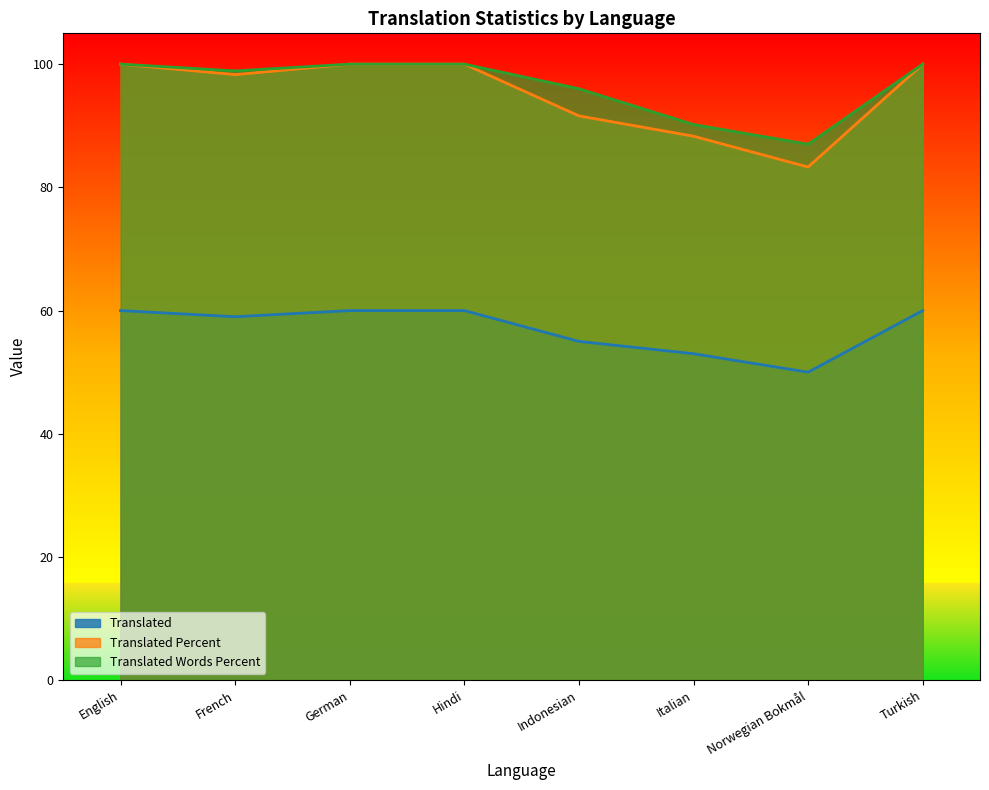

What is the label of the 5th point from the right?

Hindi